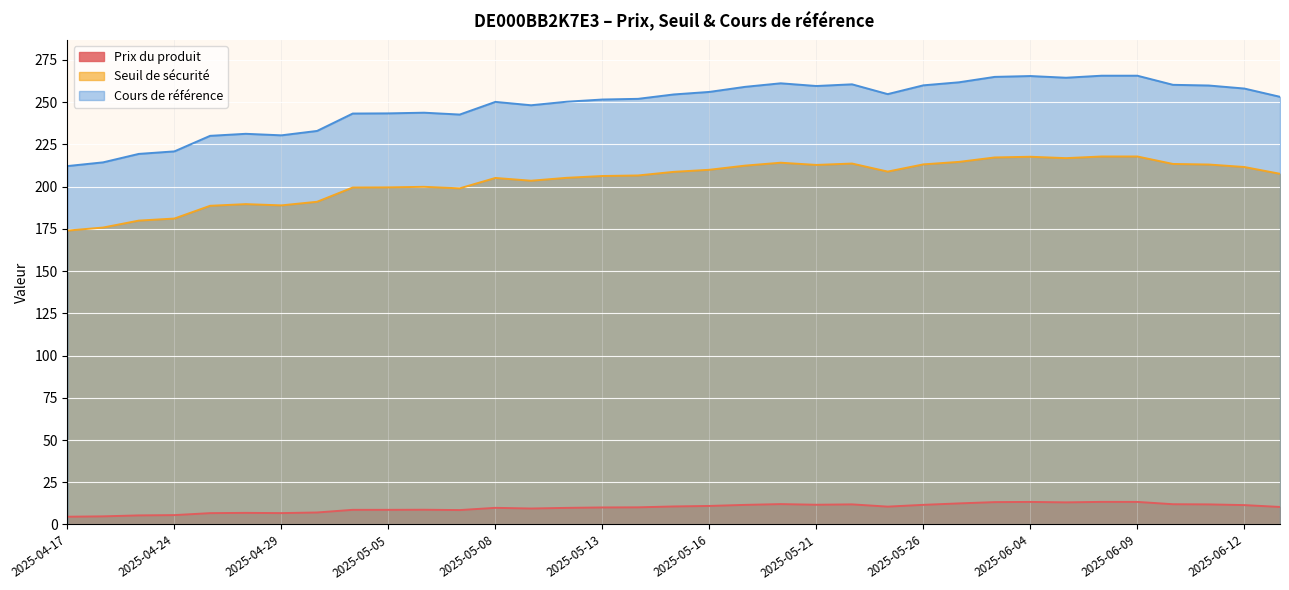

The Seuil de sécurité series shows 124.5 at 2025-06-02. True or false?

False